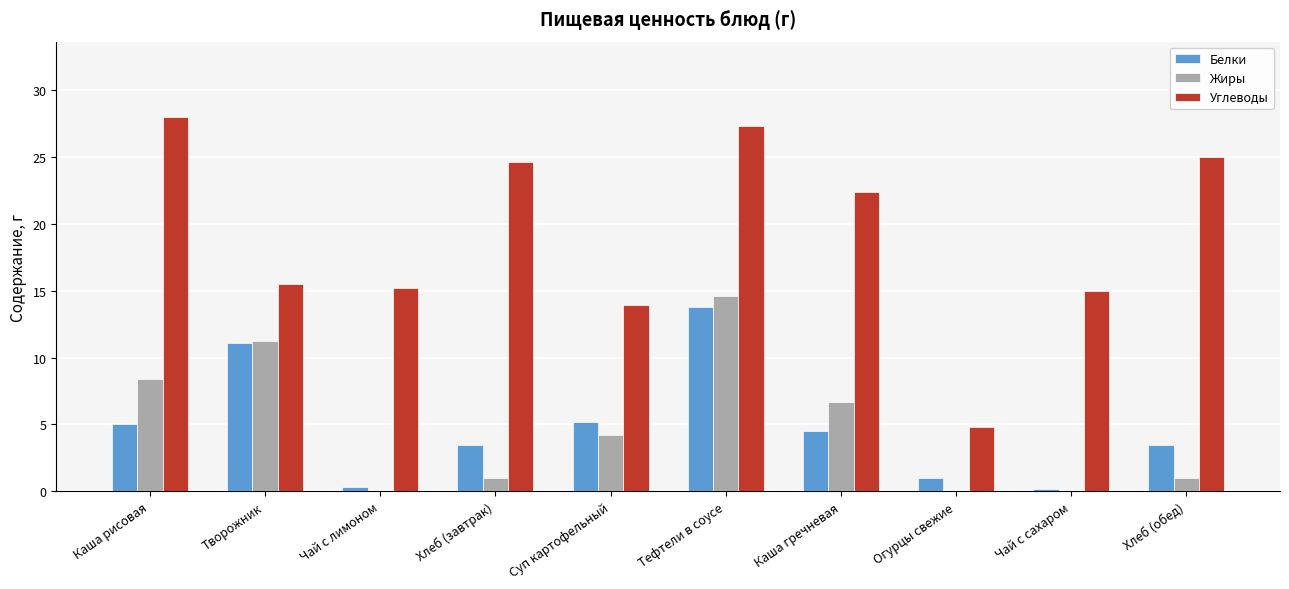

True or false: Углеводы has a value of 41.4 at Хлеб (обед).

False